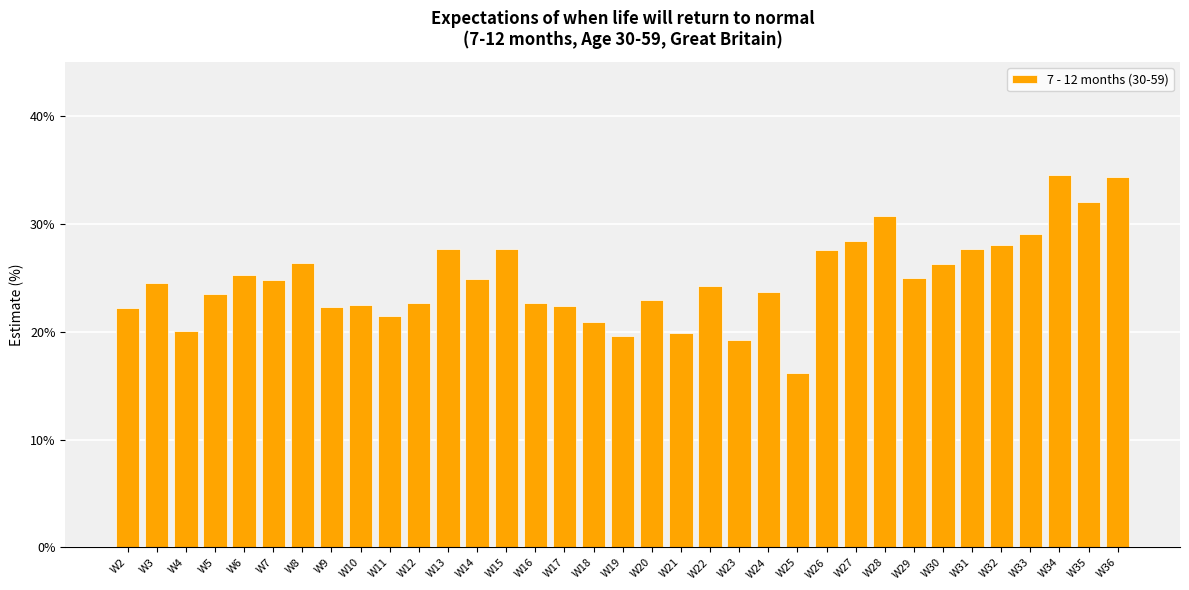

What is the difference between the second highest and second lowest values?

15.1